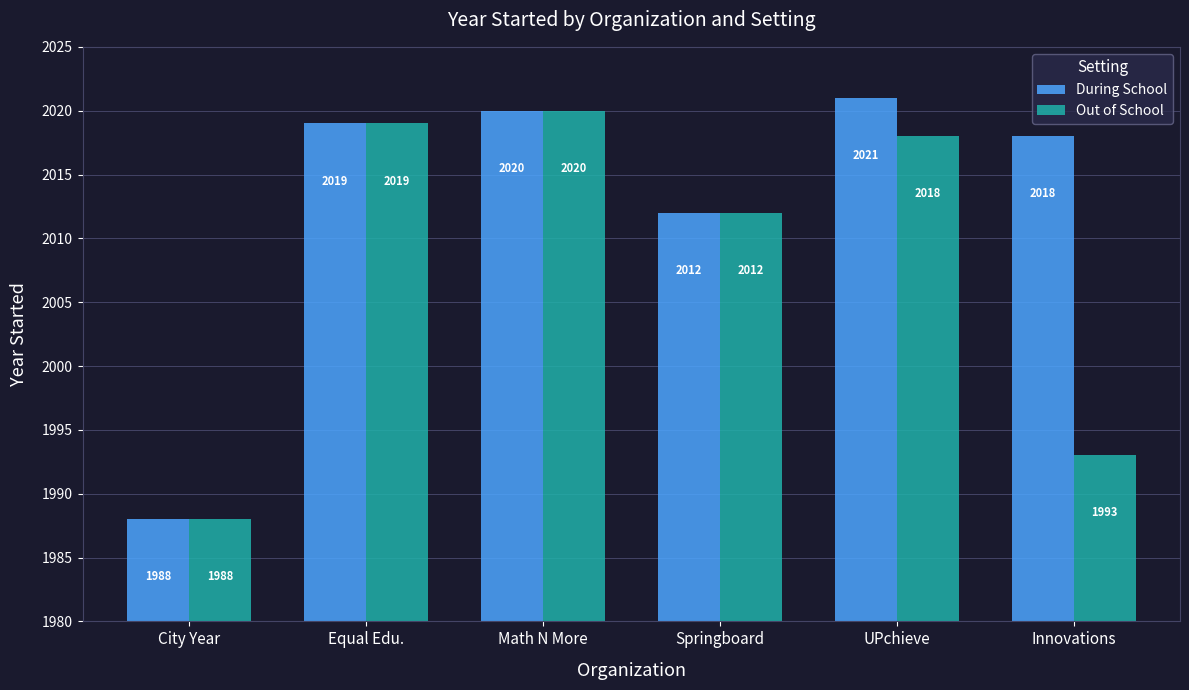

How many groups of bars are there?

6